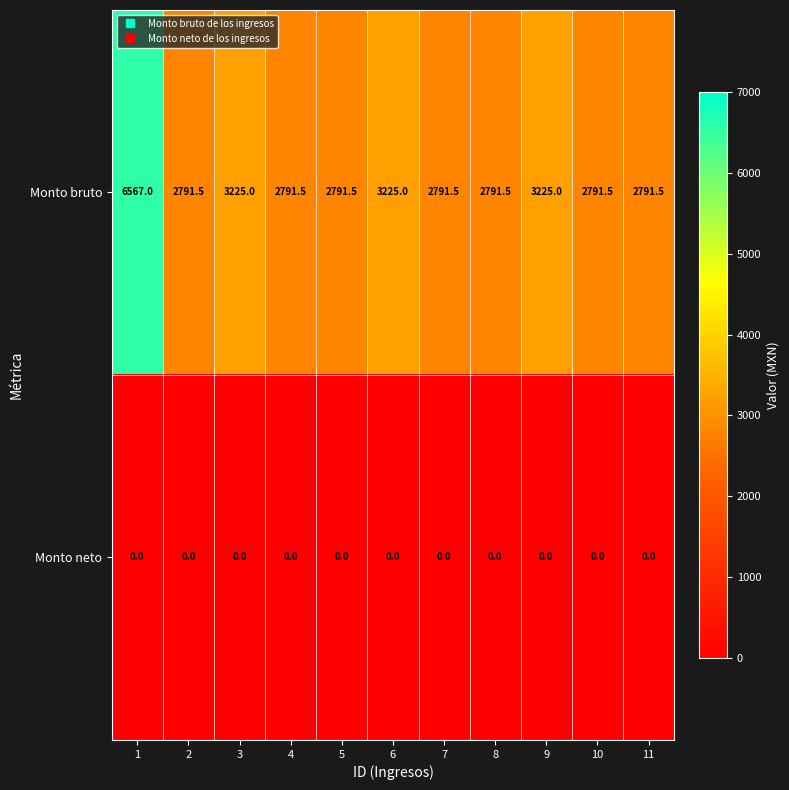

Which series has the largest range (max minus min)?

Monto bruto